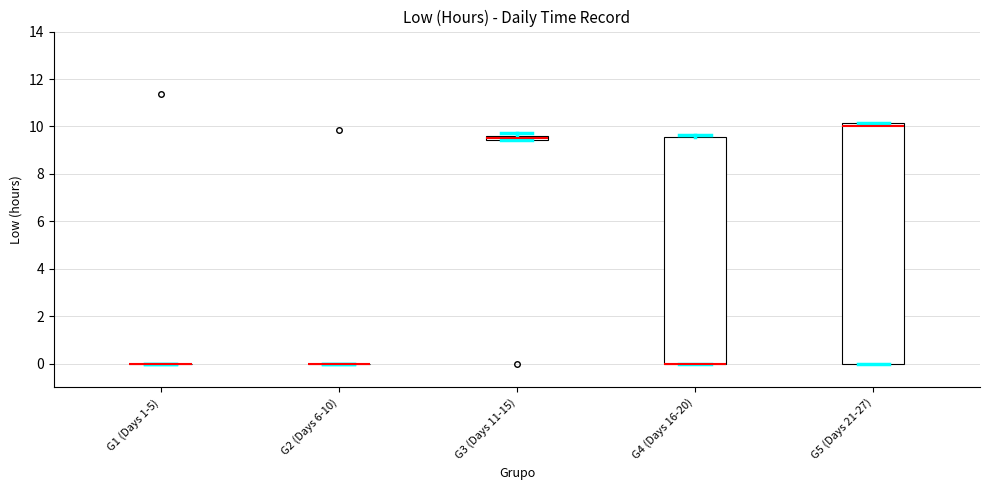

Comparing the boxes themselves (not the whiskers), which one is the tallest?

G5 (Days 21-27)